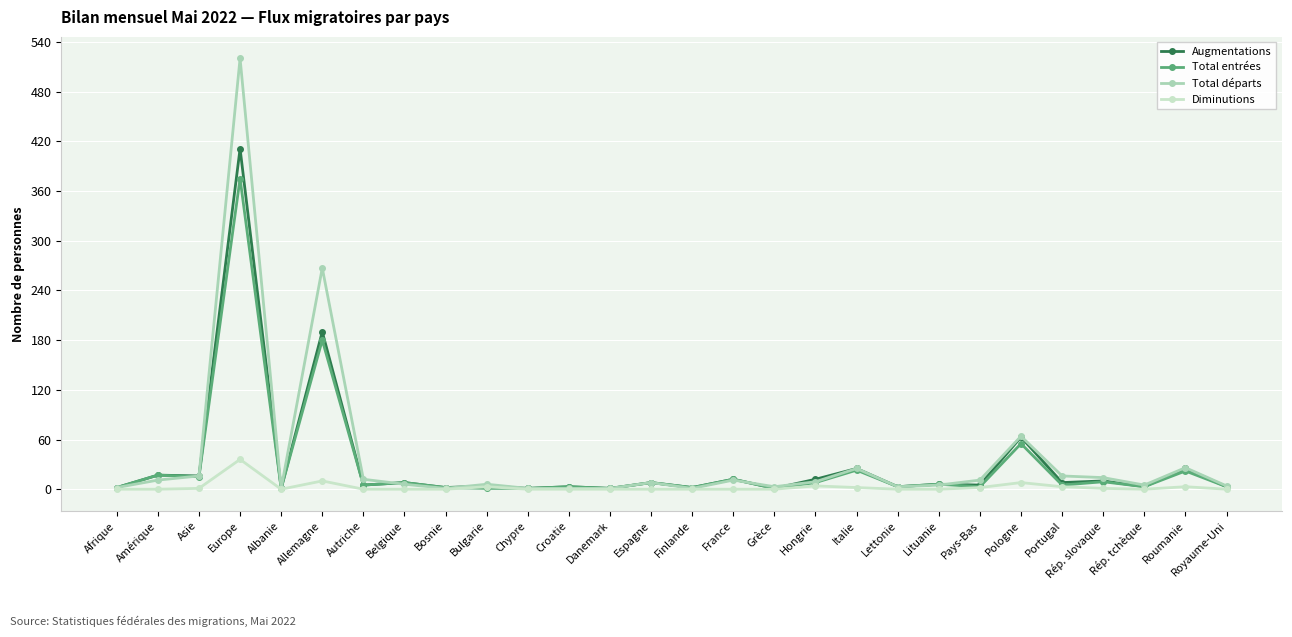

Where does the Augmentations series first go above 6?

Amérique